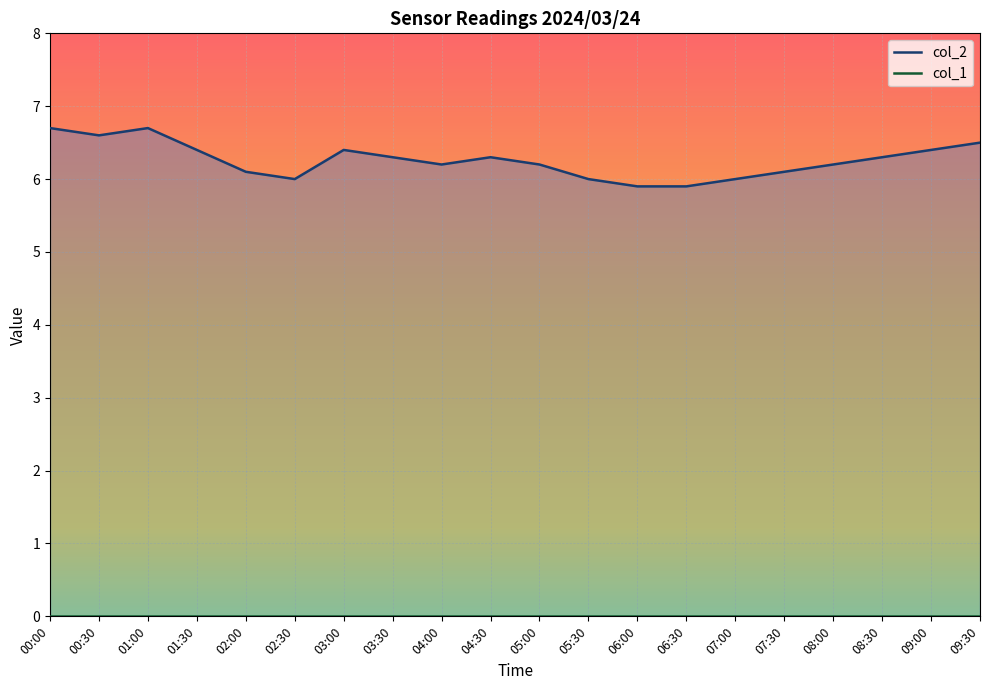

How many lines are shown in the chart?

2